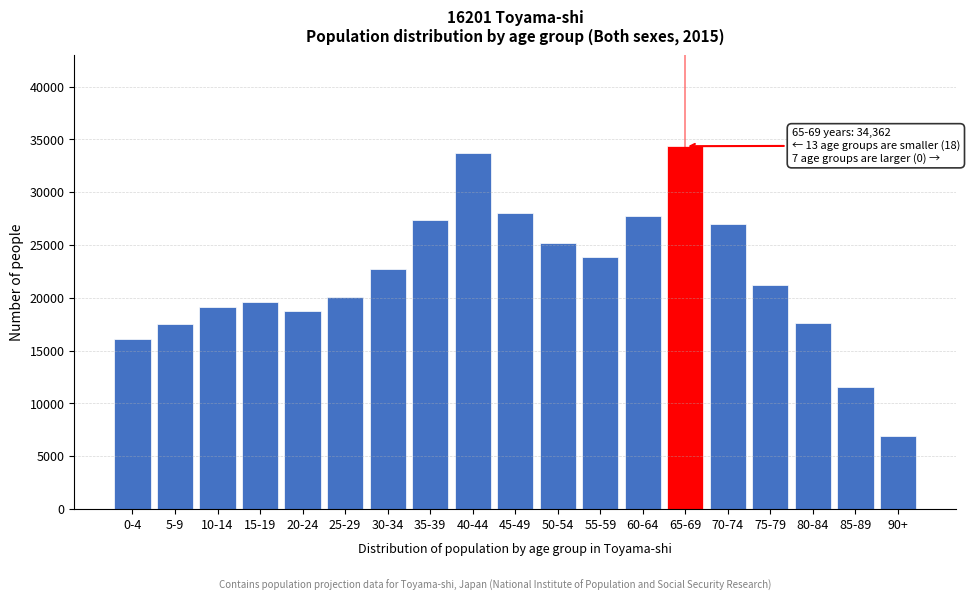

What is the label of the 17th bar from the left?

80-84